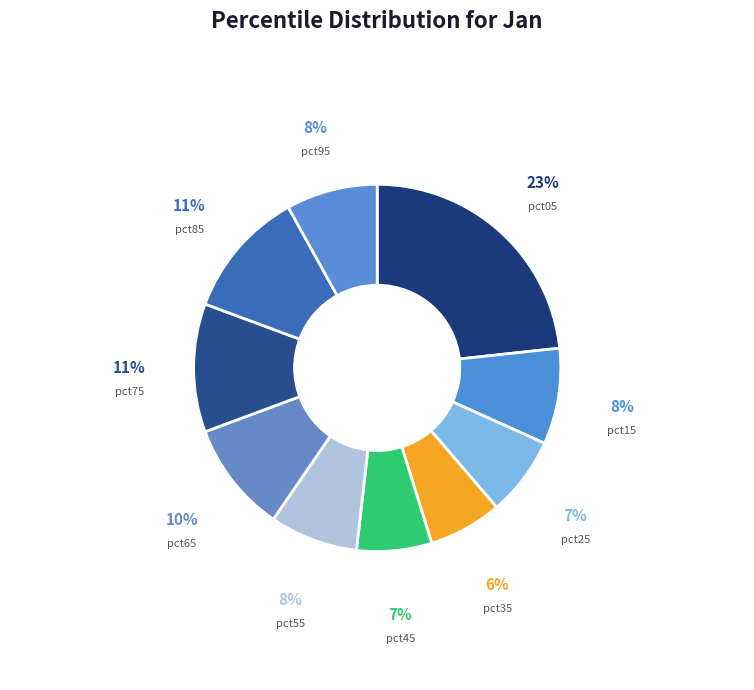

Which has a higher value, pct05 or pct25?

pct05